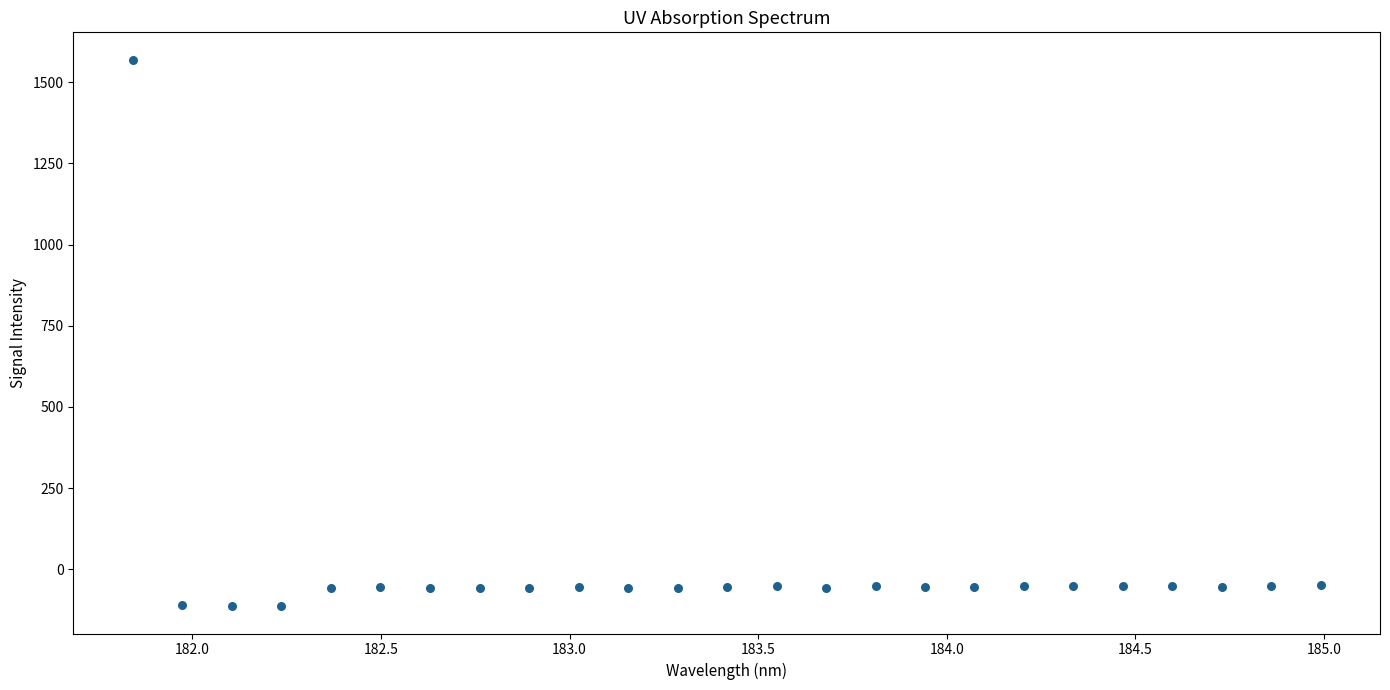

What is the range of Y values (max minus min)?

1682.4